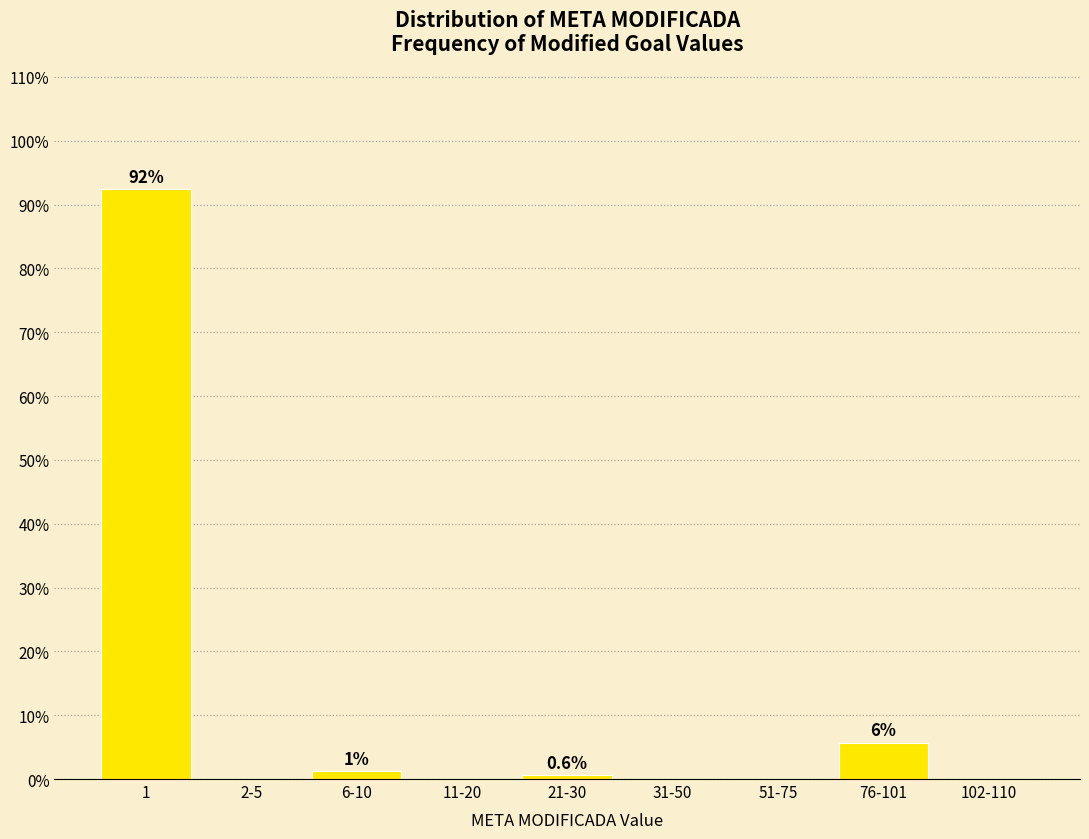

Reading left to right, extract all data points from this chart.

1=92.4	2-5=0.0	6-10=1.3	11-20=0.0	21-30=0.6	31-50=0.0	51-75=0.0	76-101=5.7	102-110=0.0